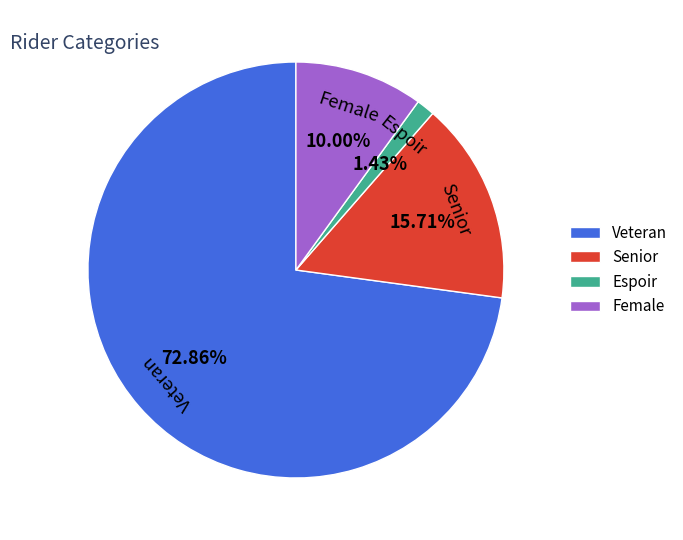

What is the largest slice in the pie chart?

Veteran